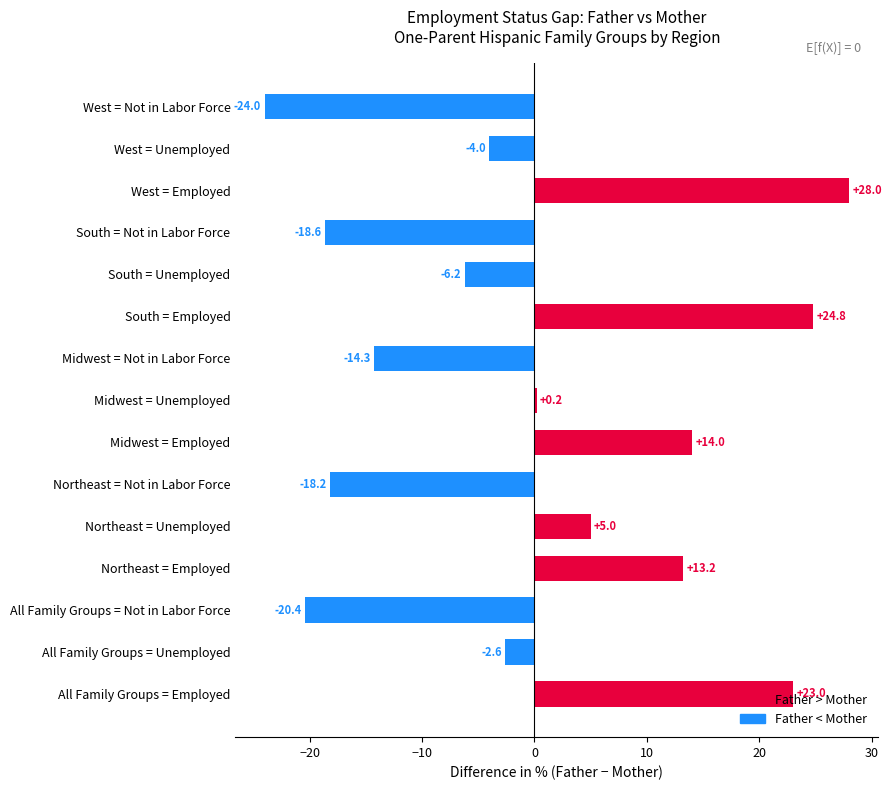

Count the number of values greater than -2.

7